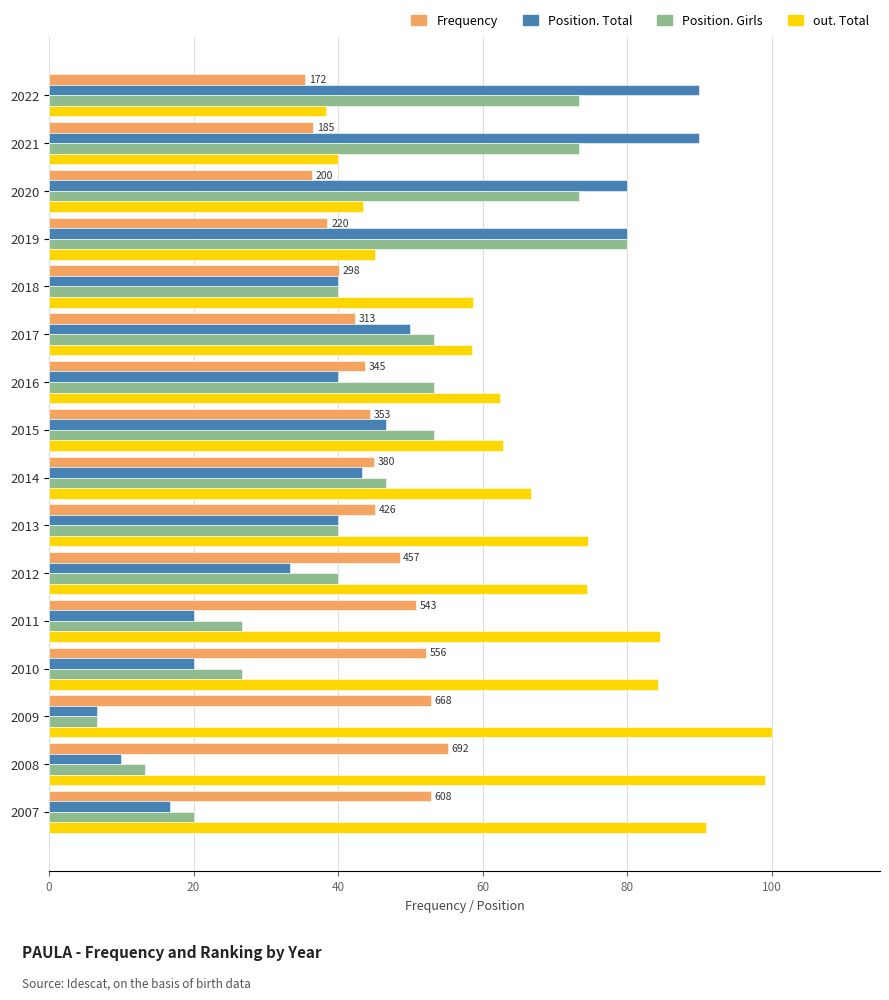

True or false: out. Total has a value of 53.8 at 2022.

False